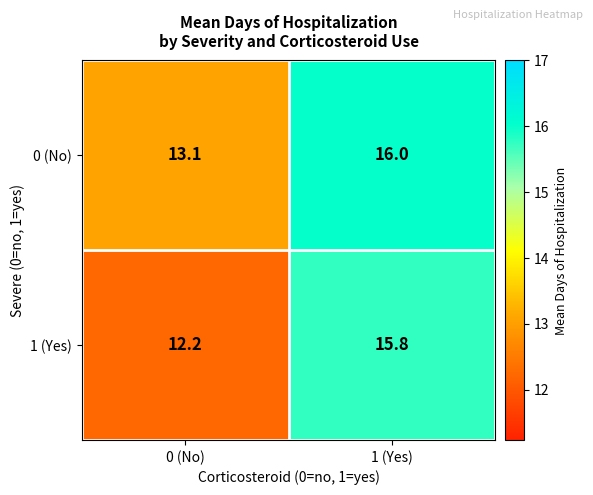

At which label is 1 (Yes) closest to 14?

0 (No)